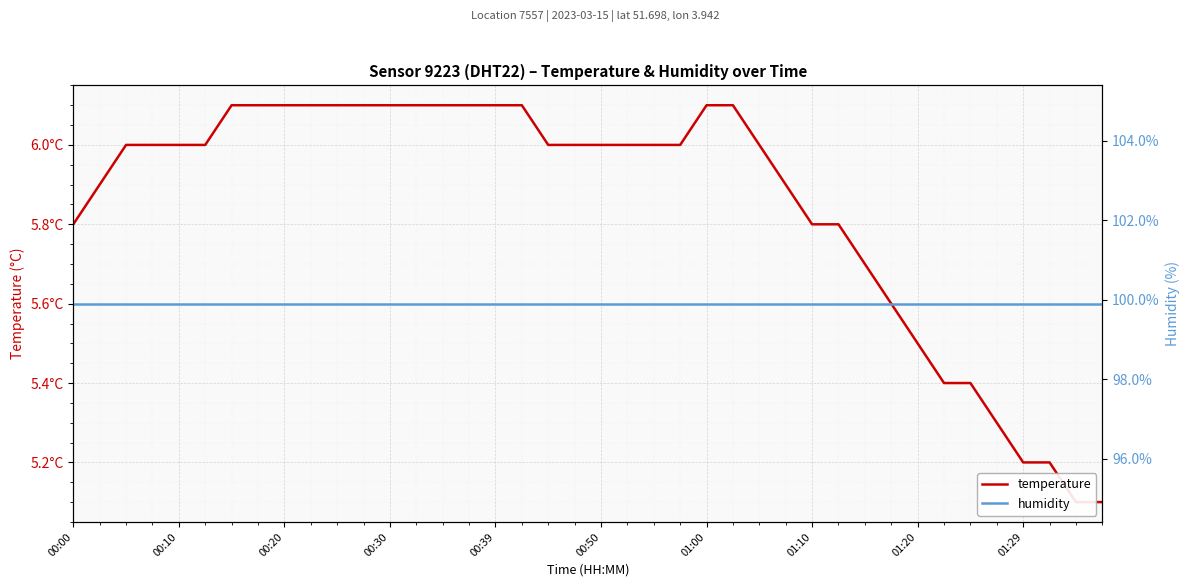

Is it true that temperature equals 8.4 at 30?

False